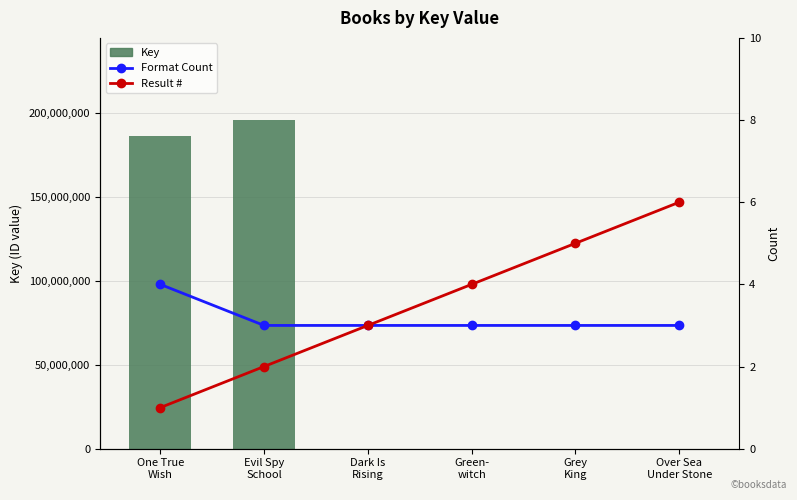

Rank the series by their maximum value, from highest to lowest.

Key, Result #, Format Count